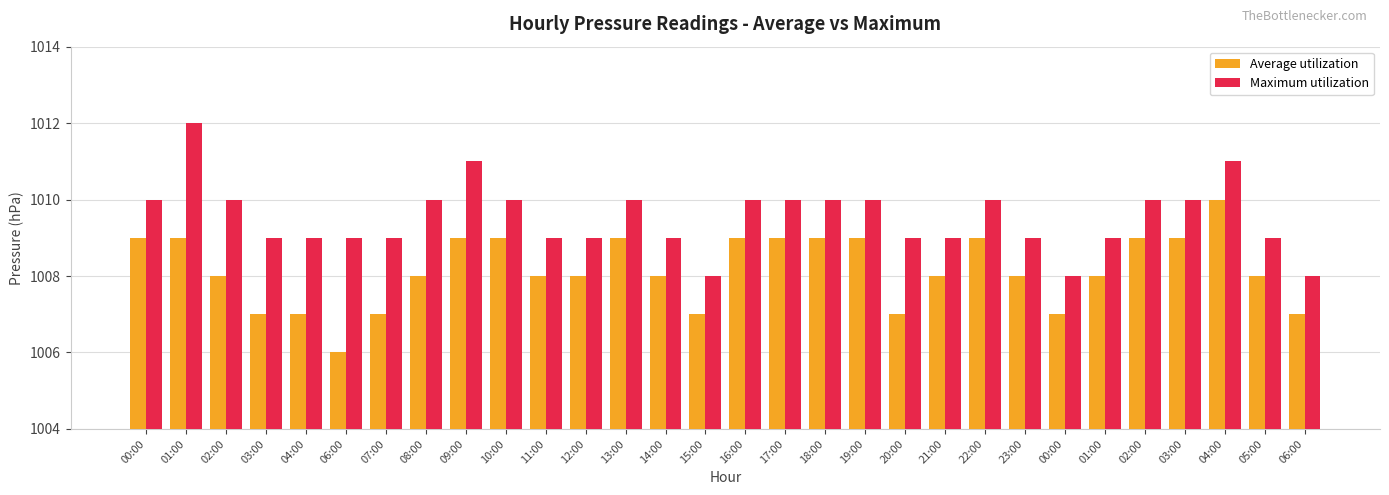

At how many categories does at least one series exceed 1010?

3